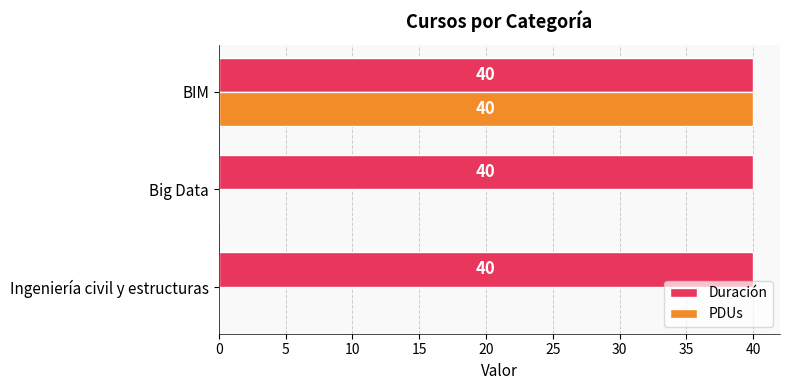

How many series are shown in this chart?

2